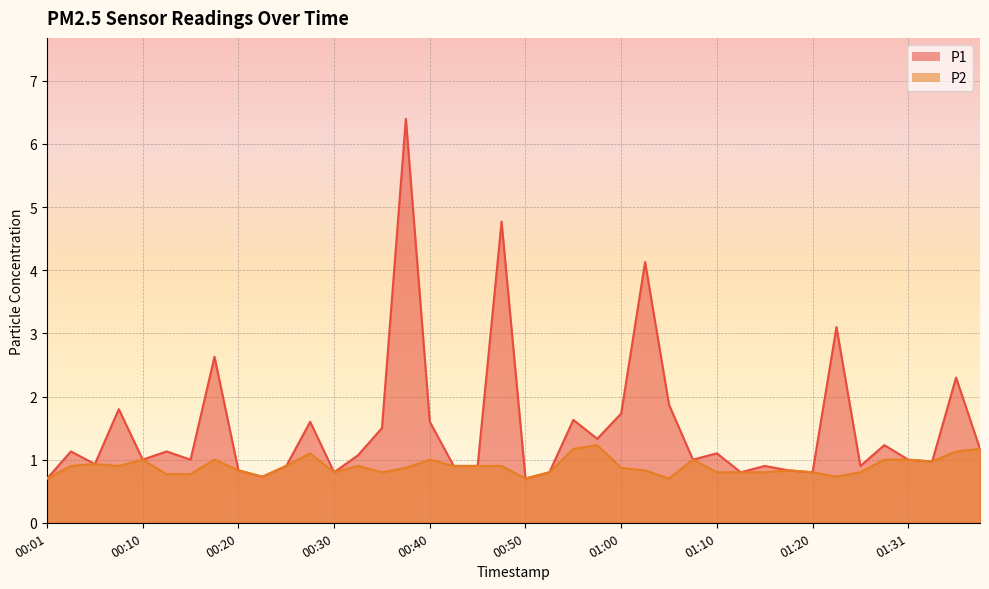

What is the difference between the second highest and minimum values in the P1 series?

4.1